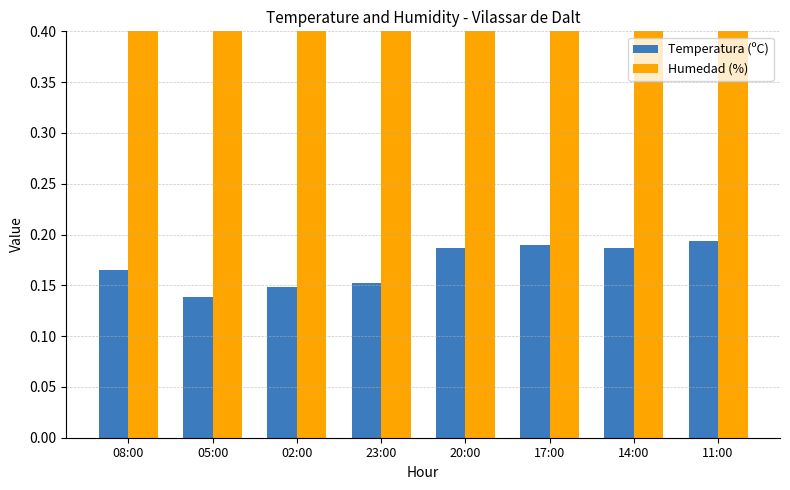

Which has a higher value, 11:00 or 23:00?

11:00